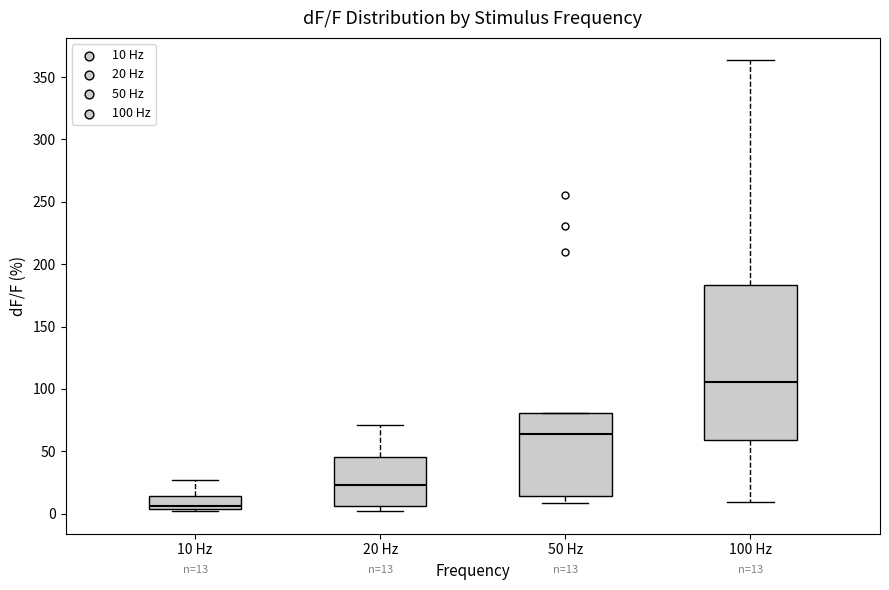

Comparing the boxes themselves (not the whiskers), which one is the tallest?

100 Hz